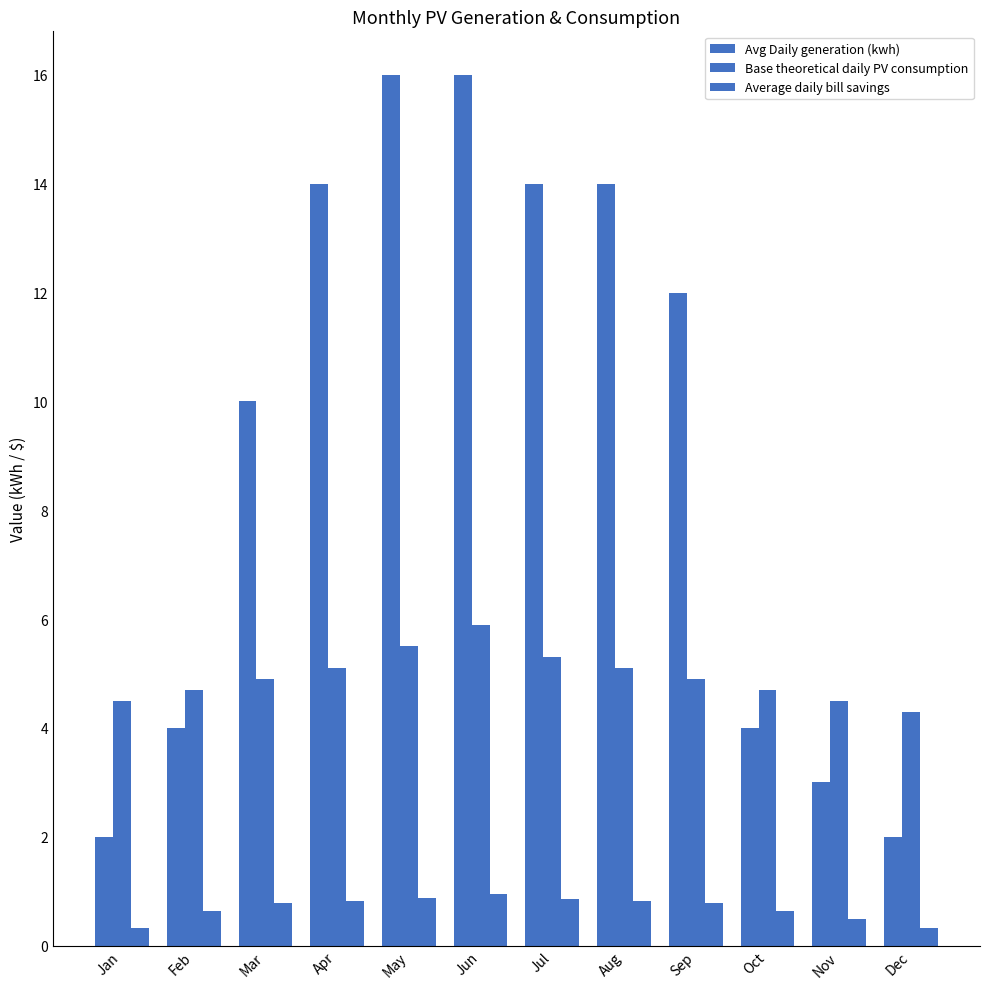

Which category has the lowest value across all series?

Jan